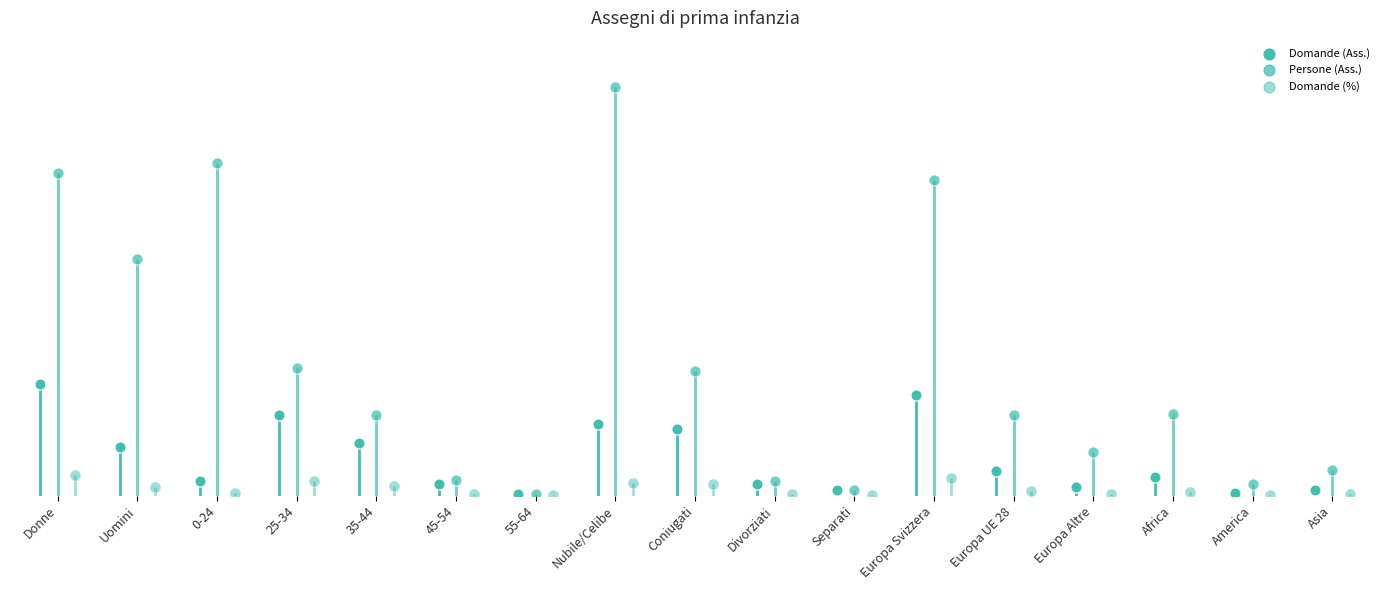

At how many categories does at least one series exceed 1200?

1